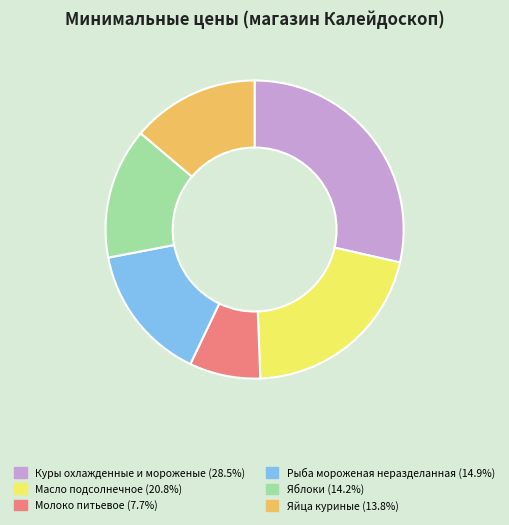

What is the ratio of the value at Рыба мороженая неразделанная to the value at Яйца куриные?

1.1